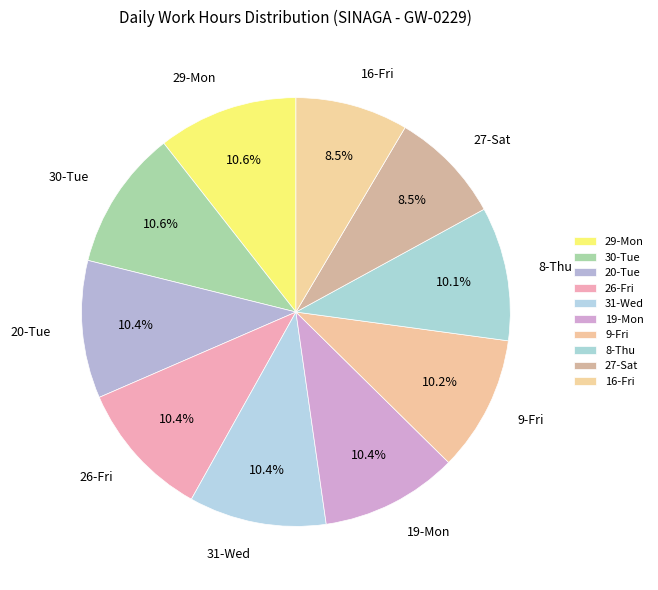

What is the ratio of the value at 29-Mon to the value at 31-Wed?

1.0